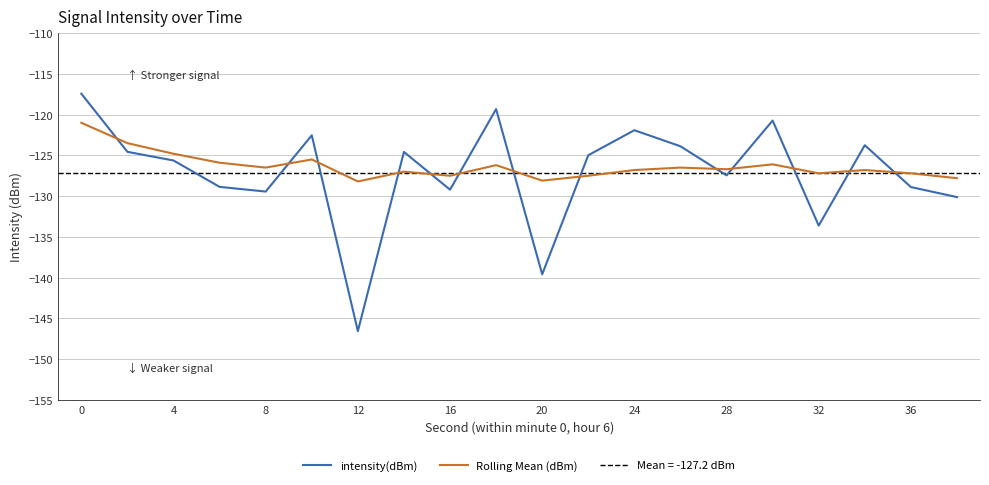

What is the sum of all intensity(dBm) values?

-2543.1